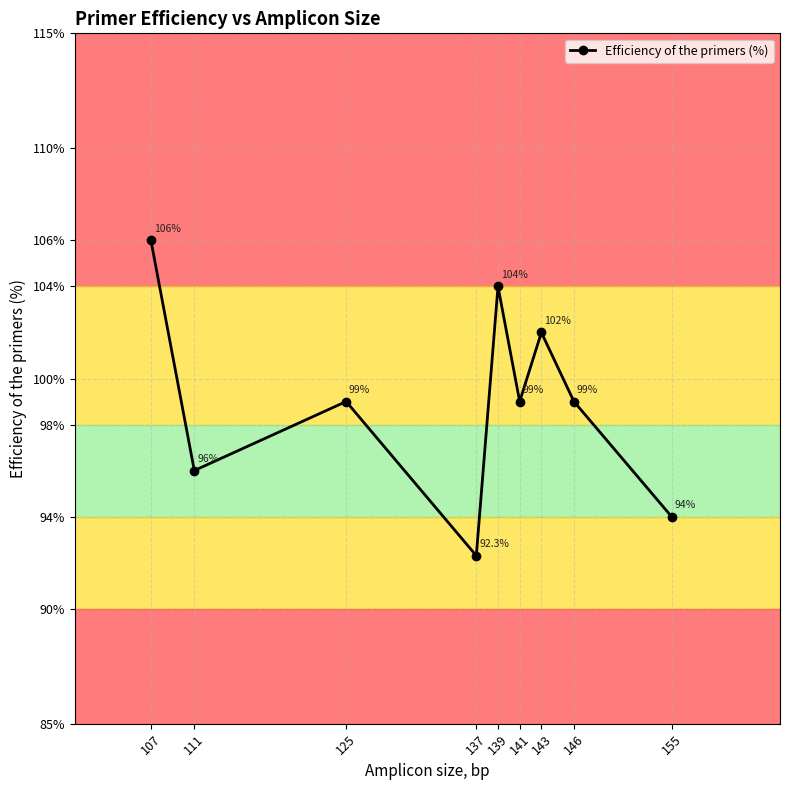

What is the average value?

99.0